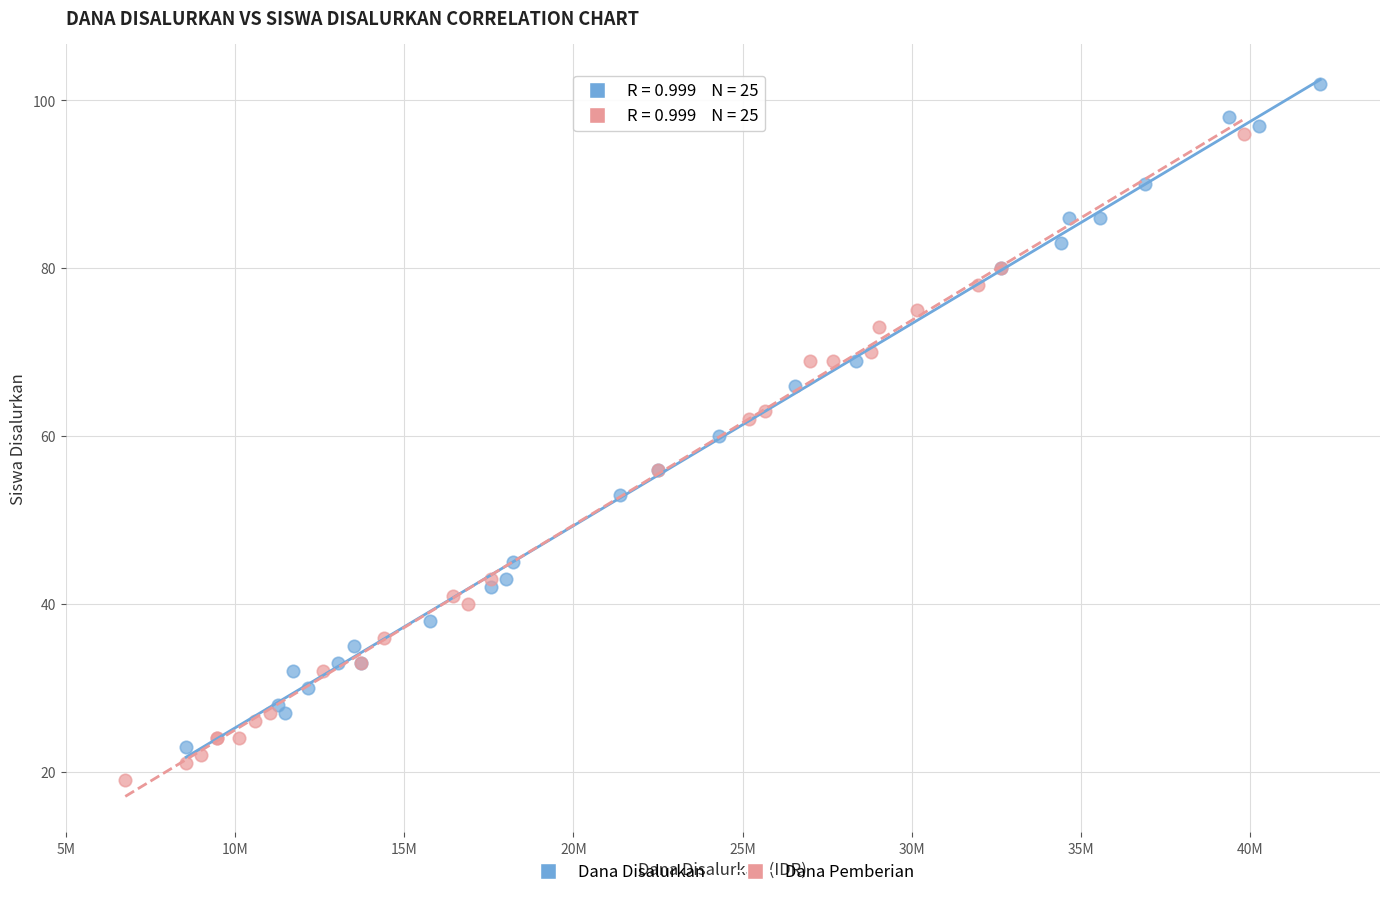

Which series reaches the maximum Y coordinate?

Dana Disalurkan